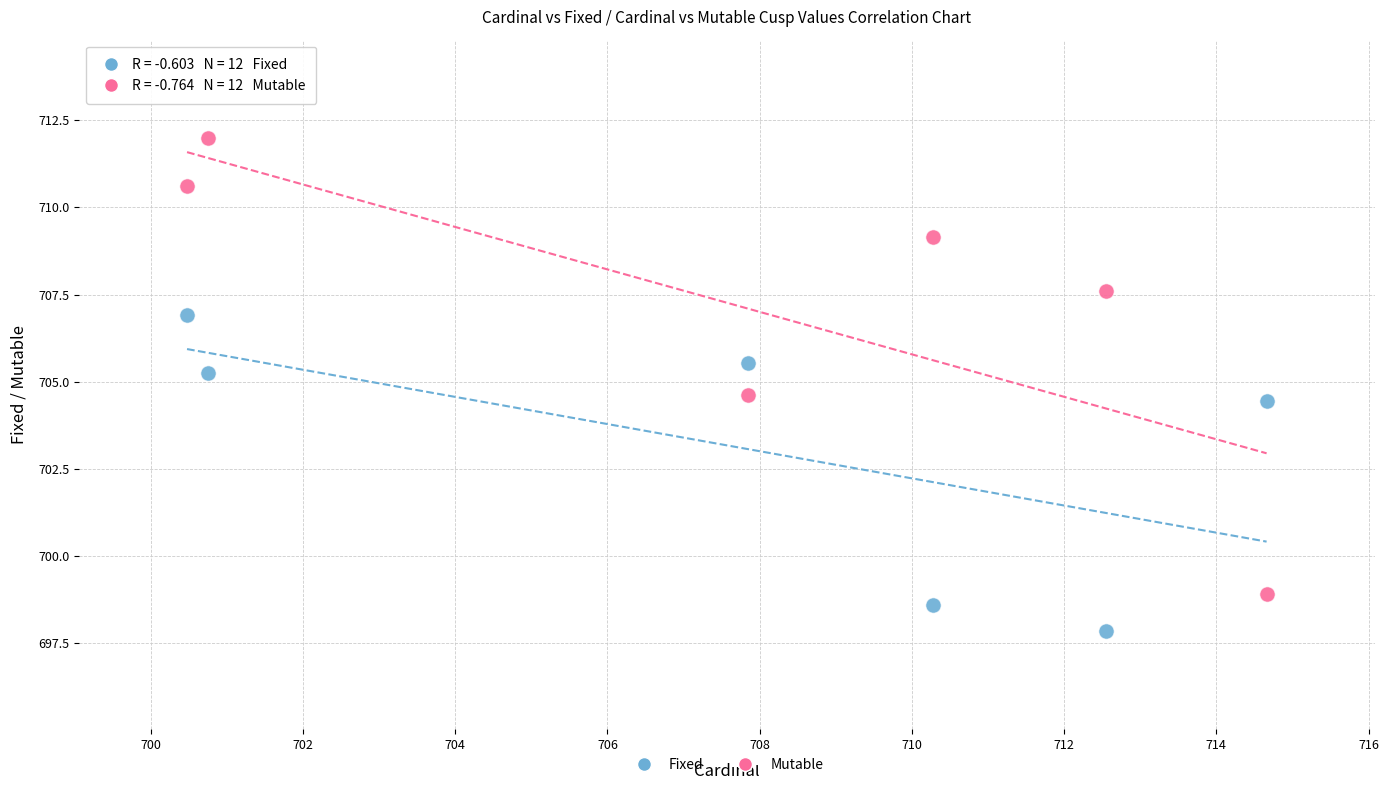

Which series reaches the minimum Y coordinate?

Fixed